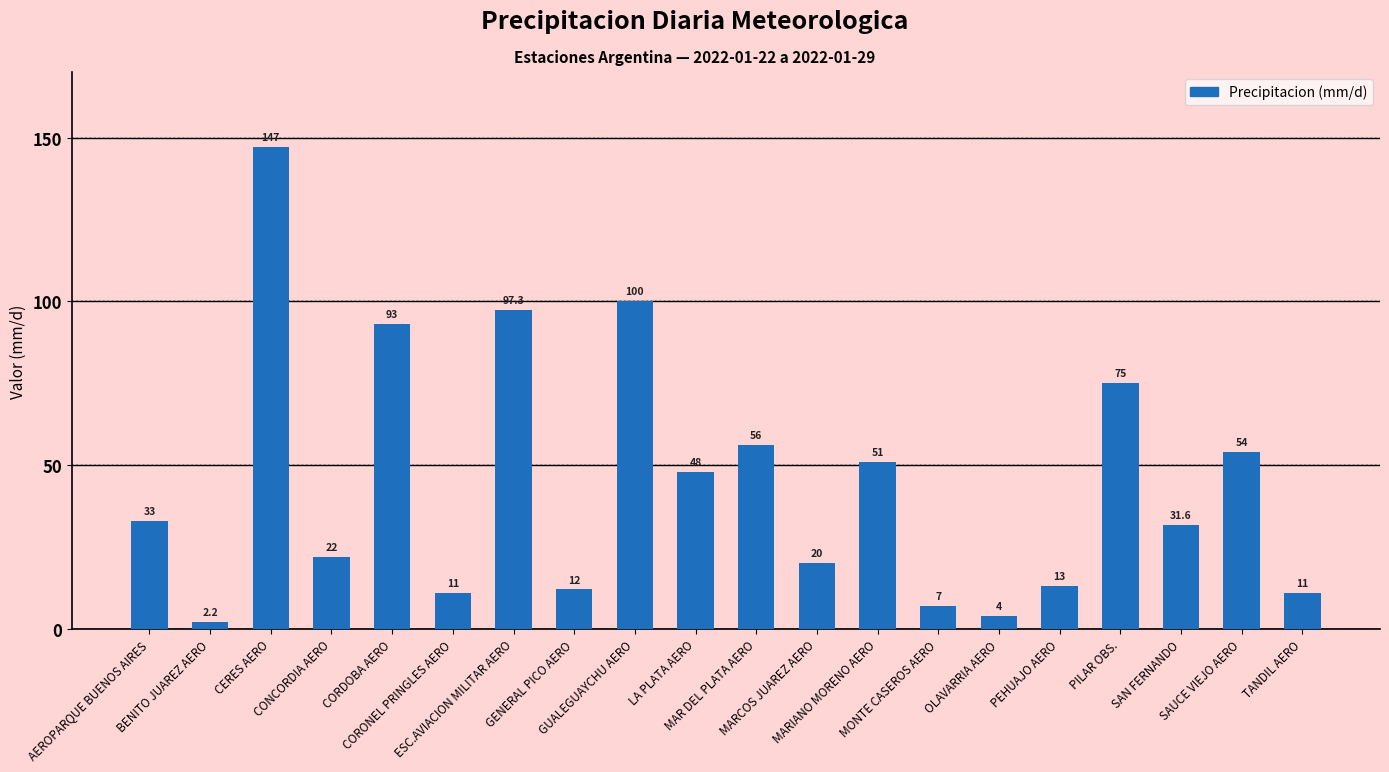

What is the label of the 11th bar from the left?

MAR DEL PLATA AERO